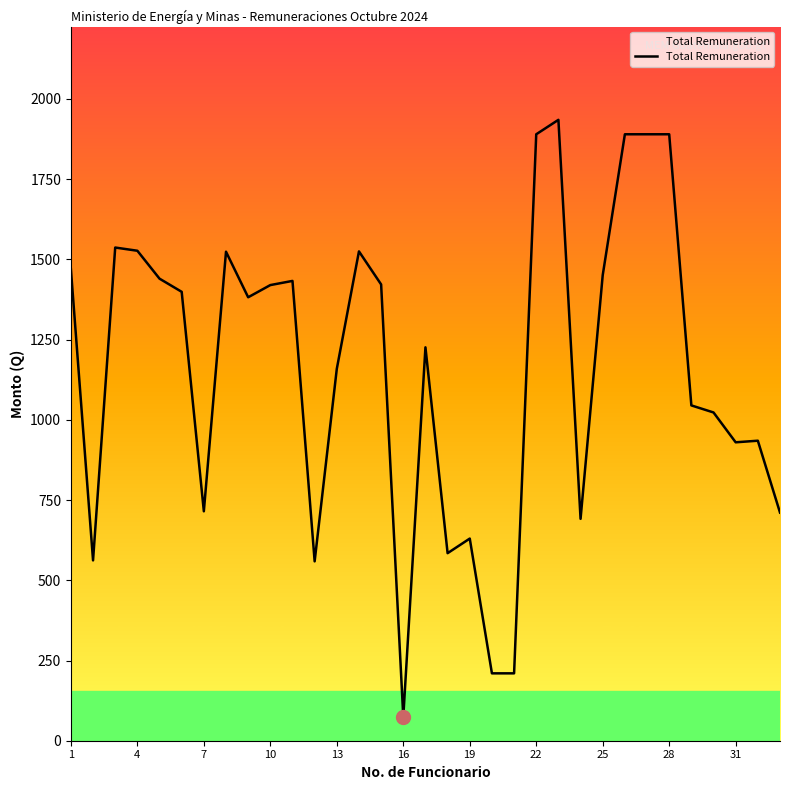

What is the maximum value shown in the chart?

1935.0